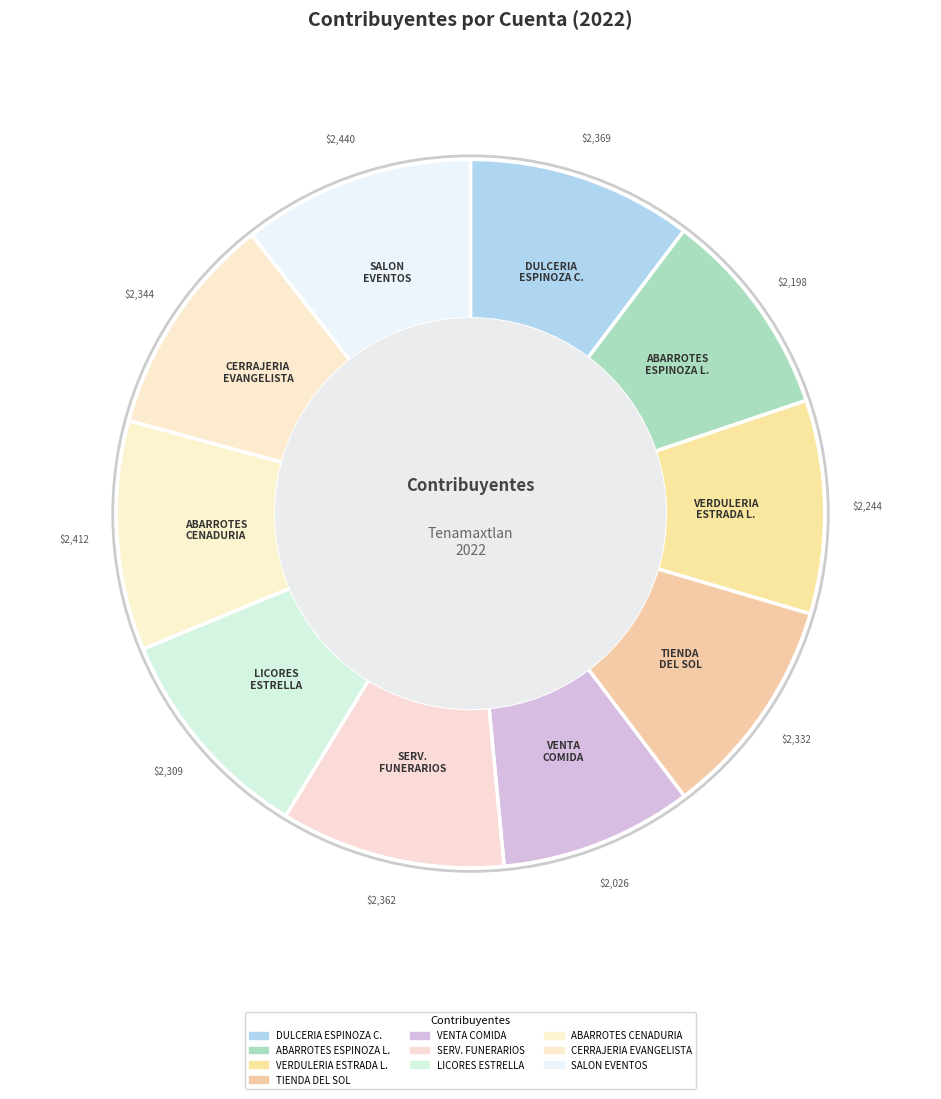

How many segments does this pie chart have?

10